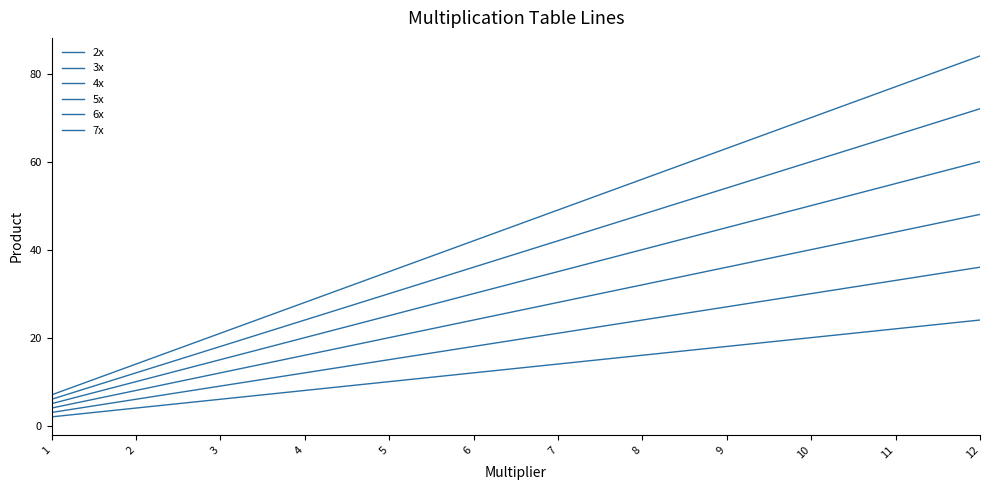

Reading left to right, extract all data points from this chart.

2x: 1=2	2=4	3=6	4=8	5=10	6=12	7=14	8=16	9=18	10=20	11=22	12=24
3x: 1=3	2=6	3=9	4=12	5=15	6=18	7=21	8=24	9=27	10=30	11=33	12=36
4x: 1=4	2=8	3=12	4=16	5=20	6=24	7=28	8=32	9=36	10=40	11=44	12=48
5x: 1=5	2=10	3=15	4=20	5=25	6=30	7=35	8=40	9=45	10=50	11=55	12=60
6x: 1=6	2=12	3=18	4=24	5=30	6=36	7=42	8=48	9=54	10=60	11=66	12=72
7x: 1=7	2=14	3=21	4=28	5=35	6=42	7=49	8=56	9=63	10=70	11=77	12=84